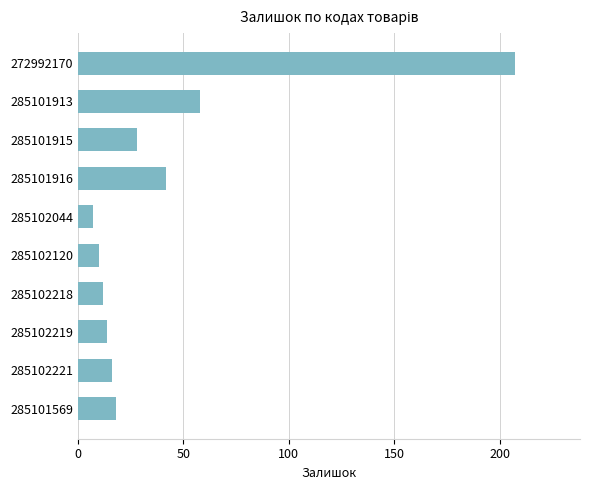

The chart shows a value of 29 at 285101916. True or false?

False